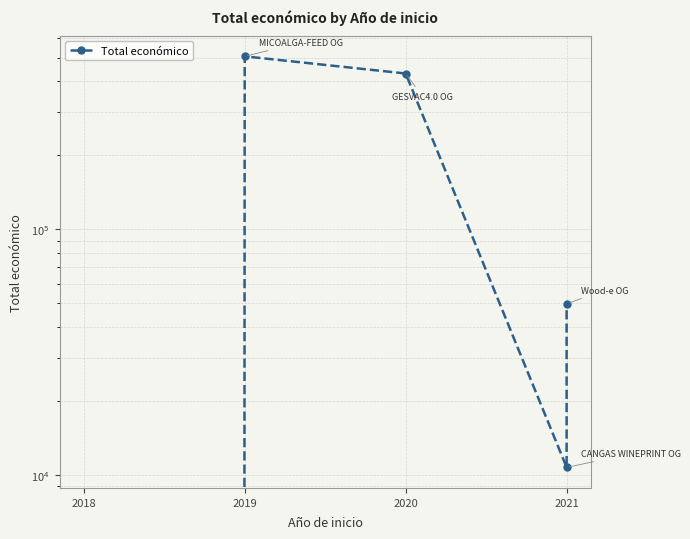

What is the average value?

199286